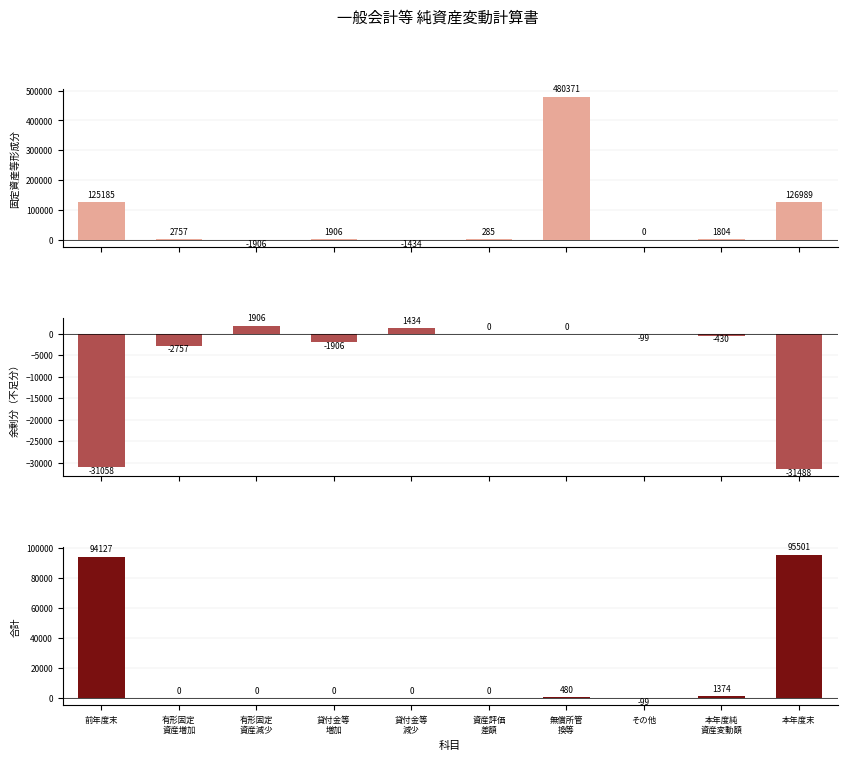

How many groups of bars are there?

10